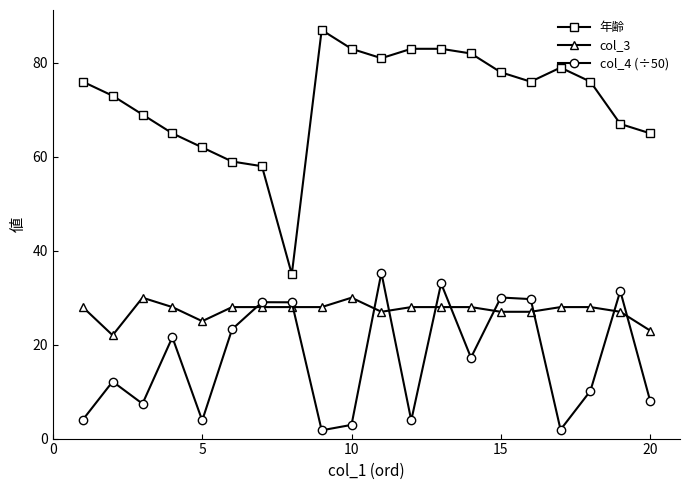

True or false: col_4 (÷50) has more than 2 points higher than both neighbors.

True